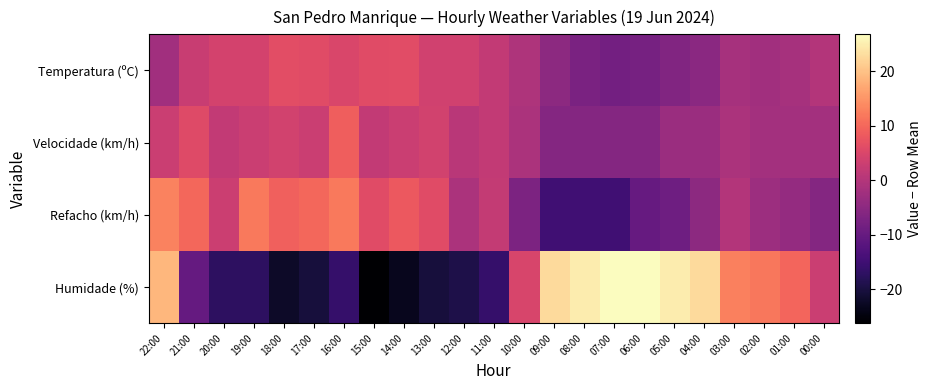

Which series has the largest range (max minus min)?

Humidade (%)